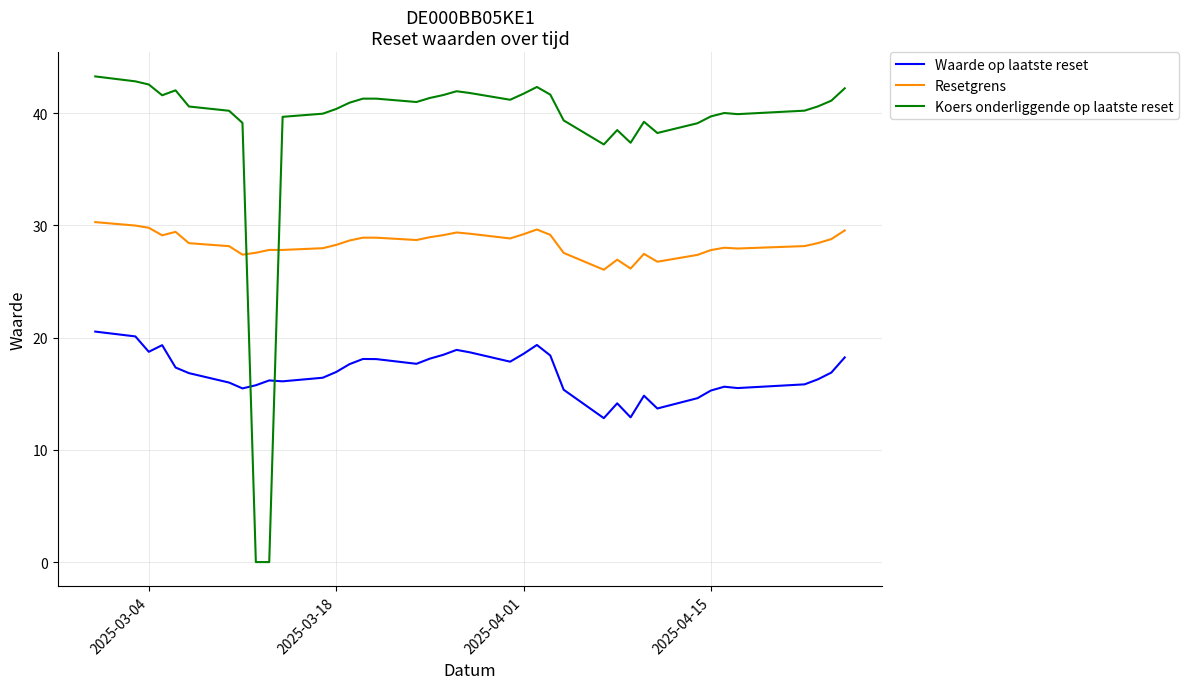

After their last crossing, which series has the higher values: Koers onderliggende op laatste reset or Resetgrens?

Koers onderliggende op laatste reset